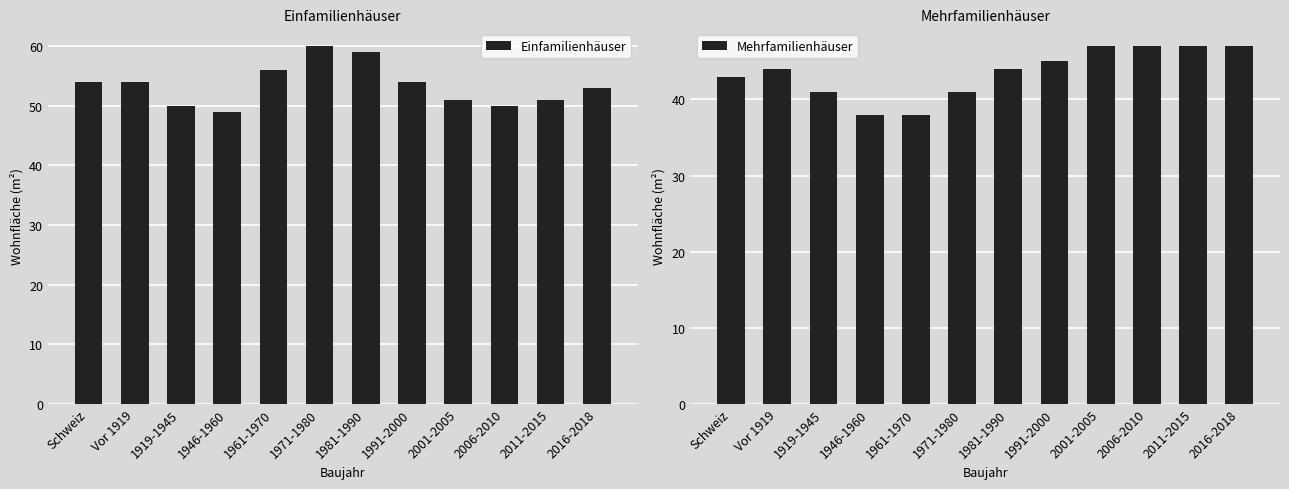

What is the difference between the highest and lowest values at Vor 1919?

10